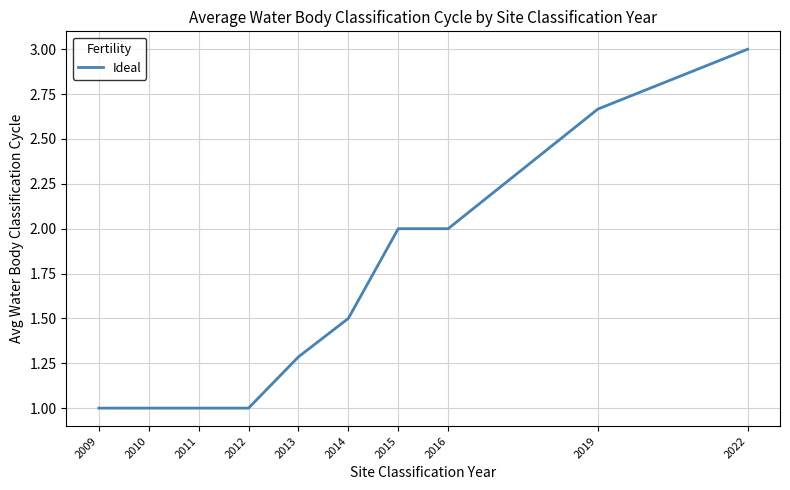

What is the change in value from 2011 to 2016?

+1.0